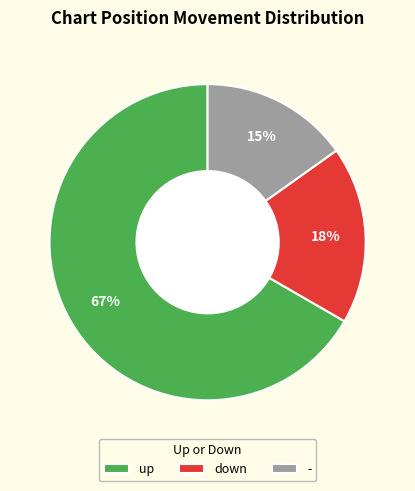

To the nearest percent, what is the combined percentage of down and -?

33%